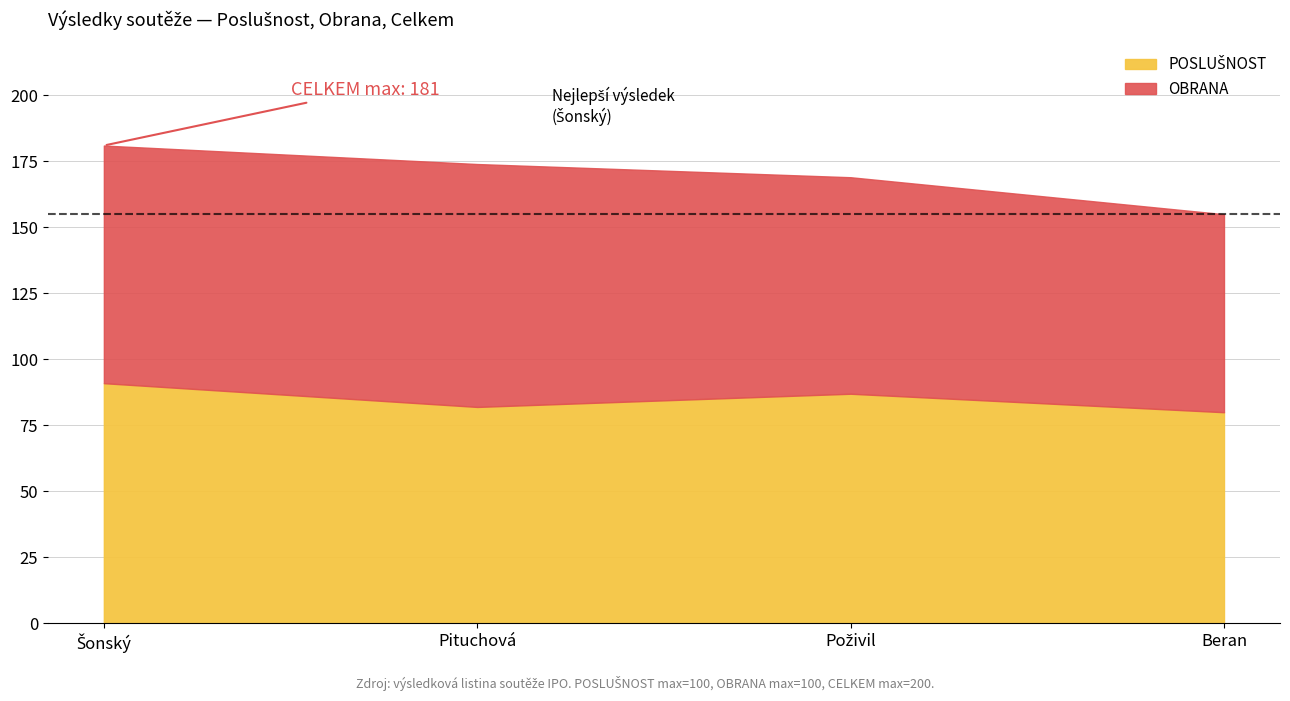

What is the total value across all series at Pituchová?

174